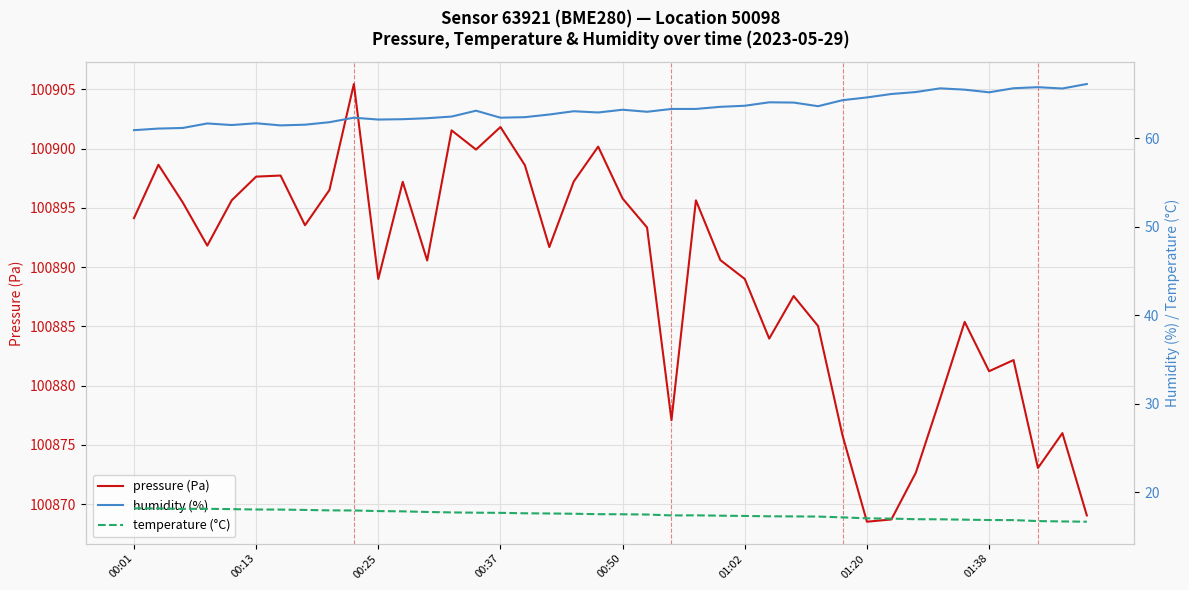

Is this an area chart (filled region under the line)?

No